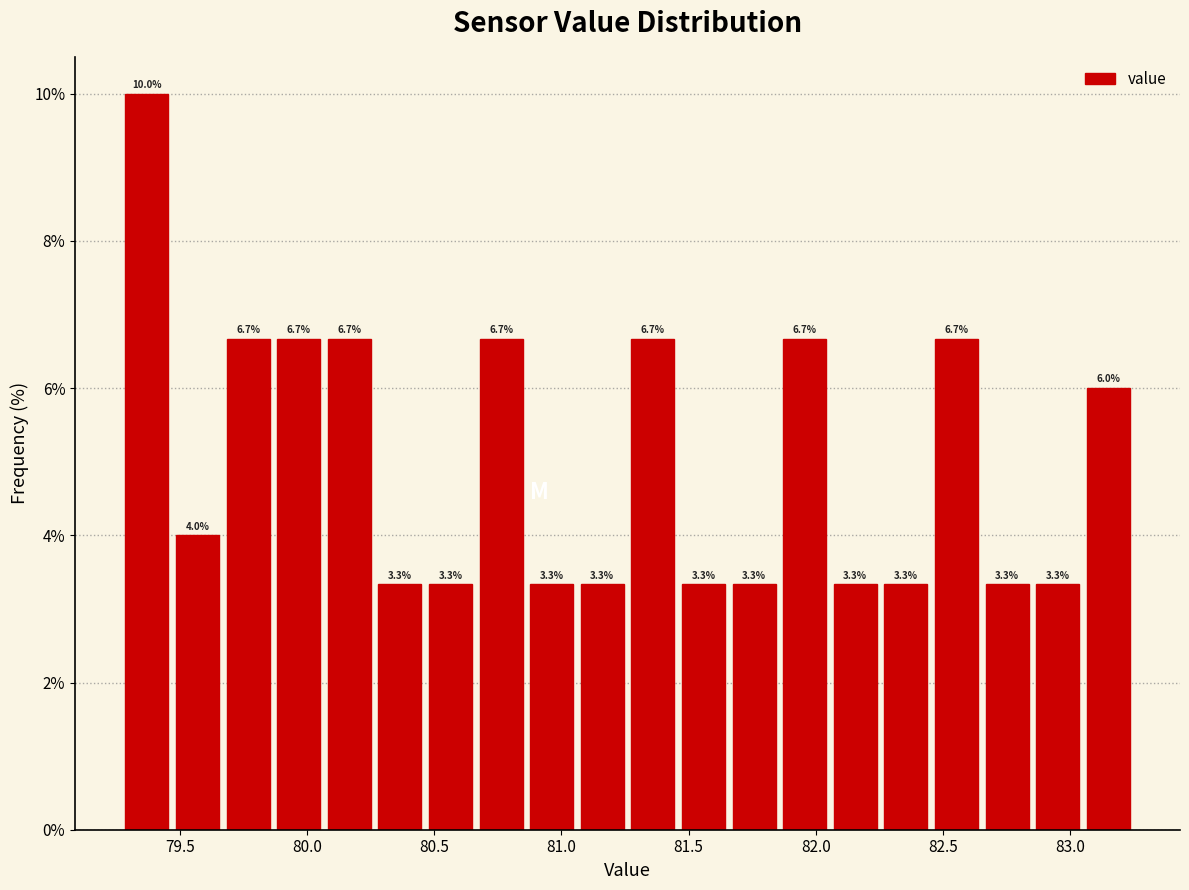

Read against the x-axis, roughly where is the centre of the tallest bar?

79.35